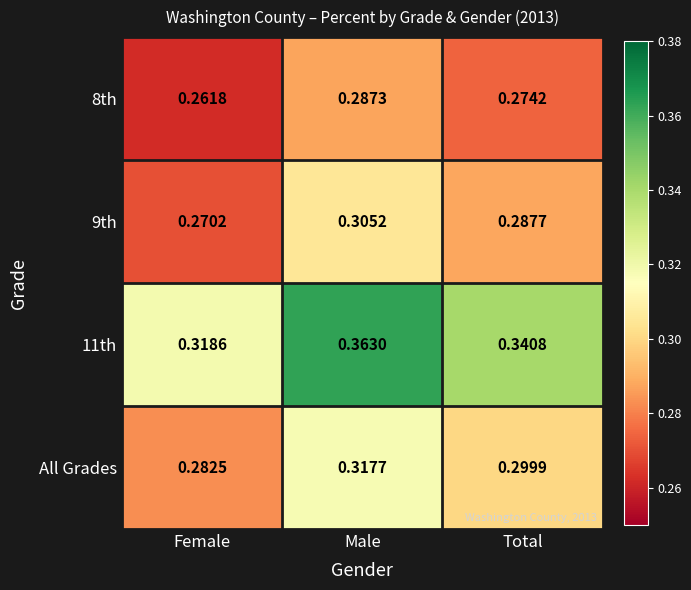

What is the total value across all series at Female?

1.1